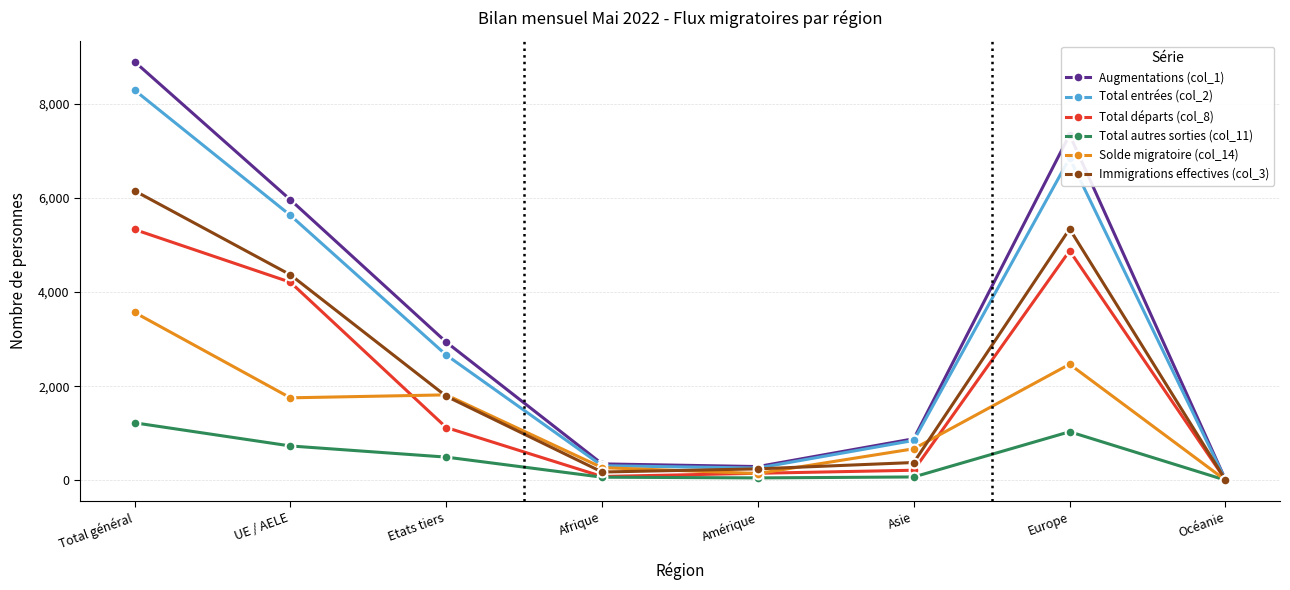

At which category does Augmentations (col_1) reach its first local peak?

Europe